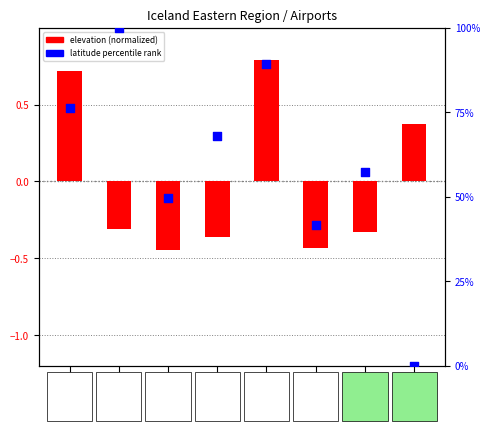

Which series has the widest spread of Y values?

latitude percentile rank